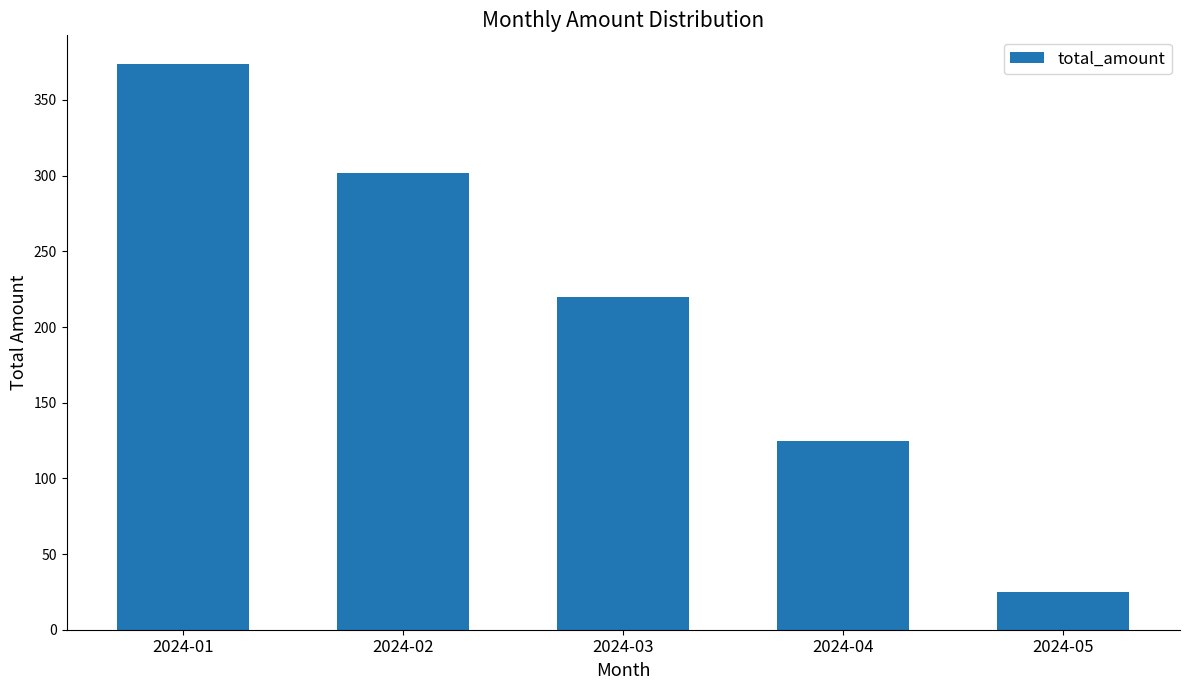

What is the difference between the maximum and minimum values?

349